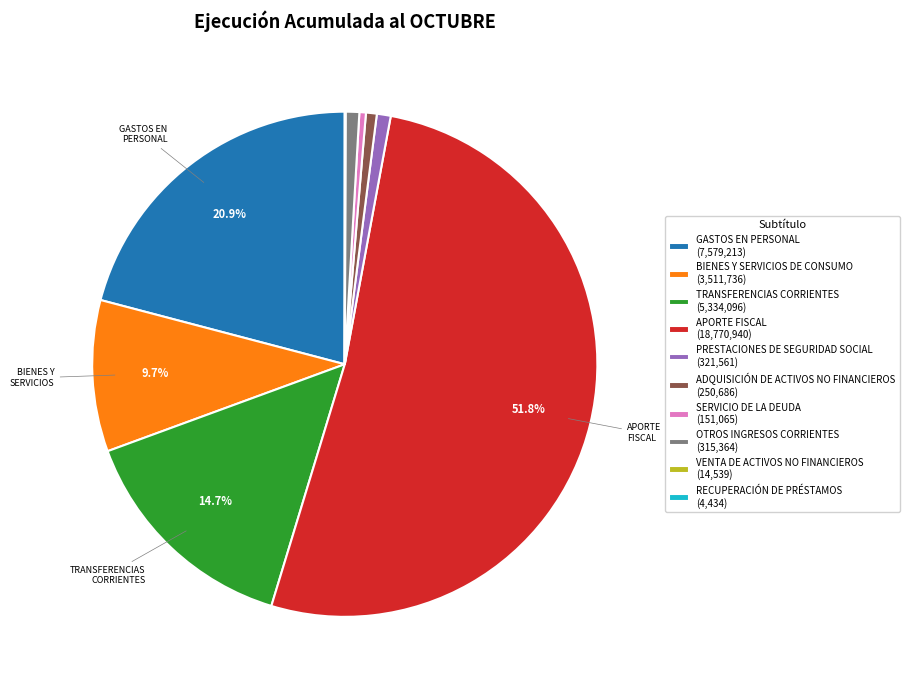

Does APORTE FISCAL (18,770,940) represent more than half of the total?

Yes